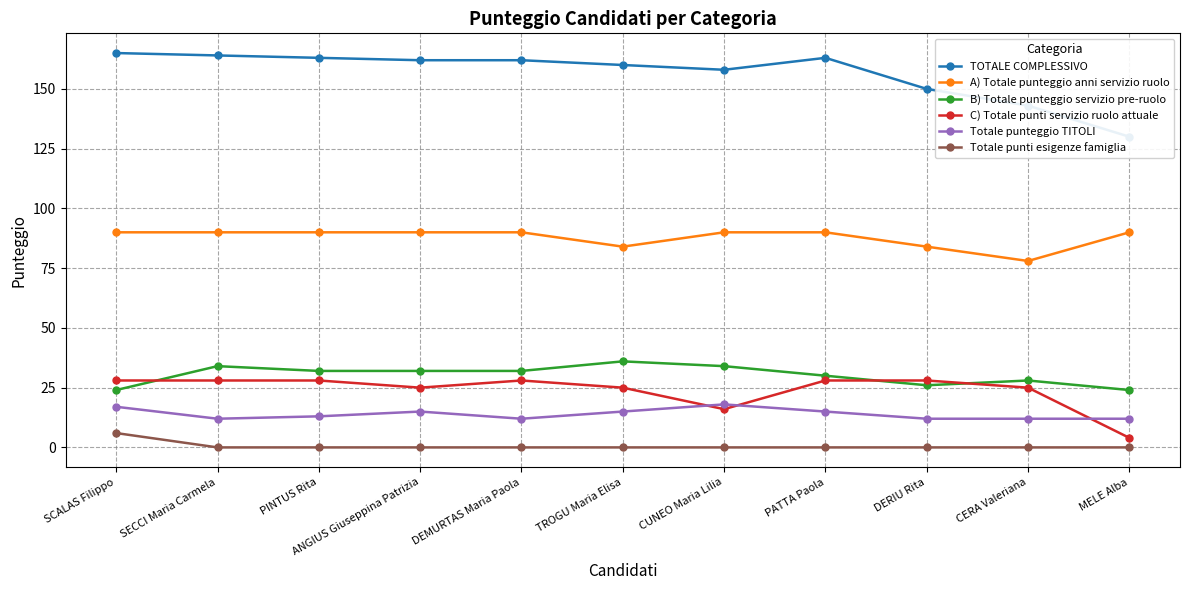

What are all the series names shown in the legend?

TOTALE COMPLESSIVO, A) Totale punteggio anni servizio ruolo, B) Totale punteggio servizio pre-ruolo, C) Totale punti servizio ruolo attuale, Totale punteggio TITOLI, Totale punti esigenze famiglia